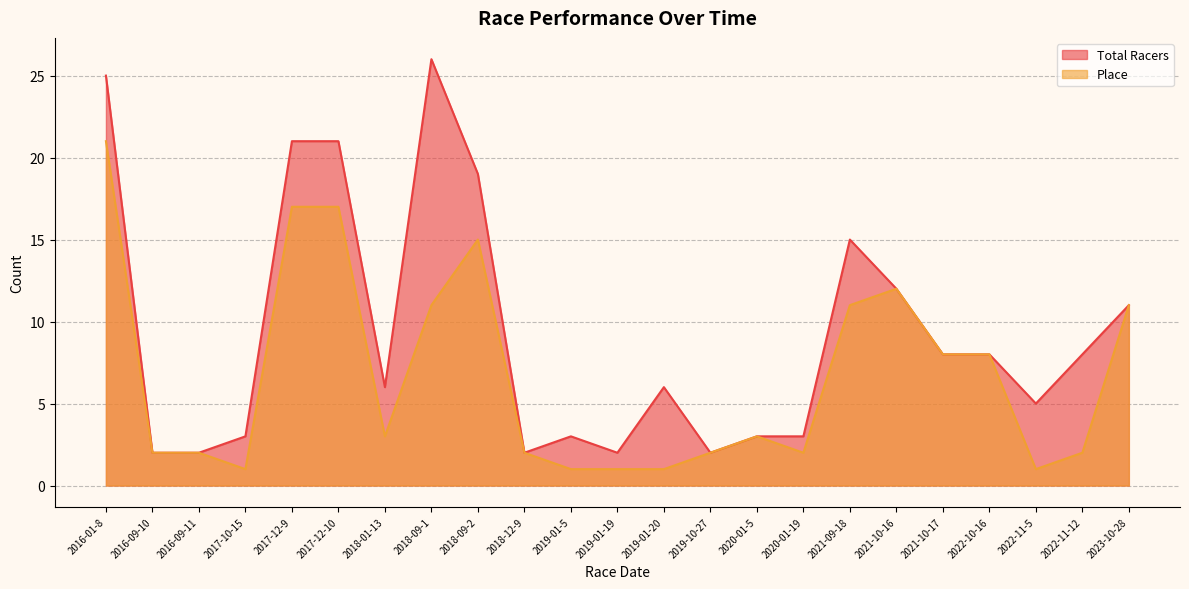

How many series are shown in this chart?

2